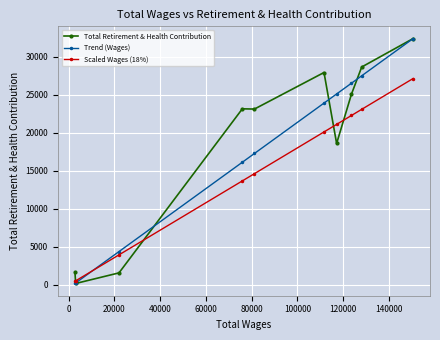

What is the value of the Total Retirement & Health Contribution point at the 7th from the left?

18588.0